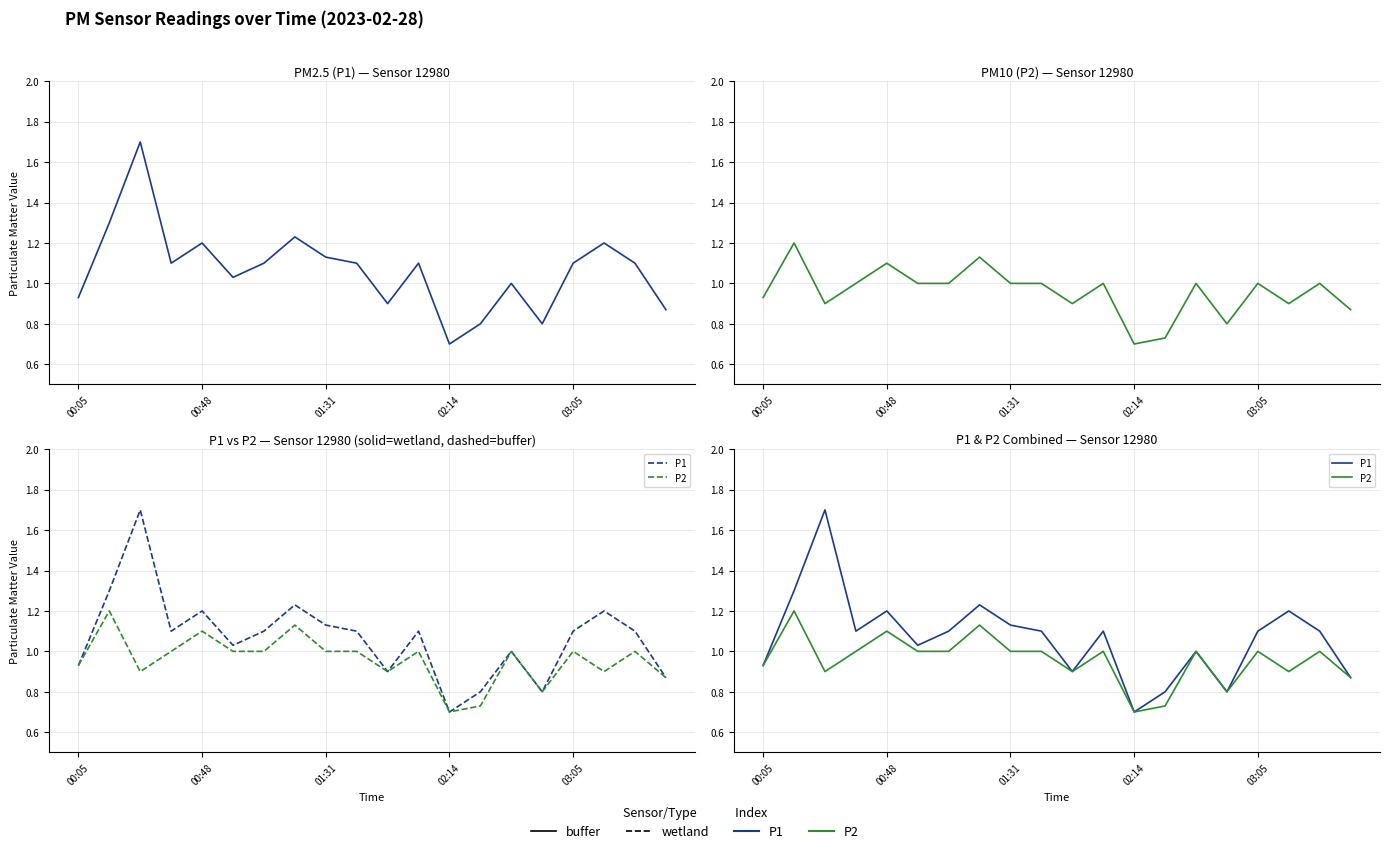

True or false: P2 and P1 cross at least once.

False